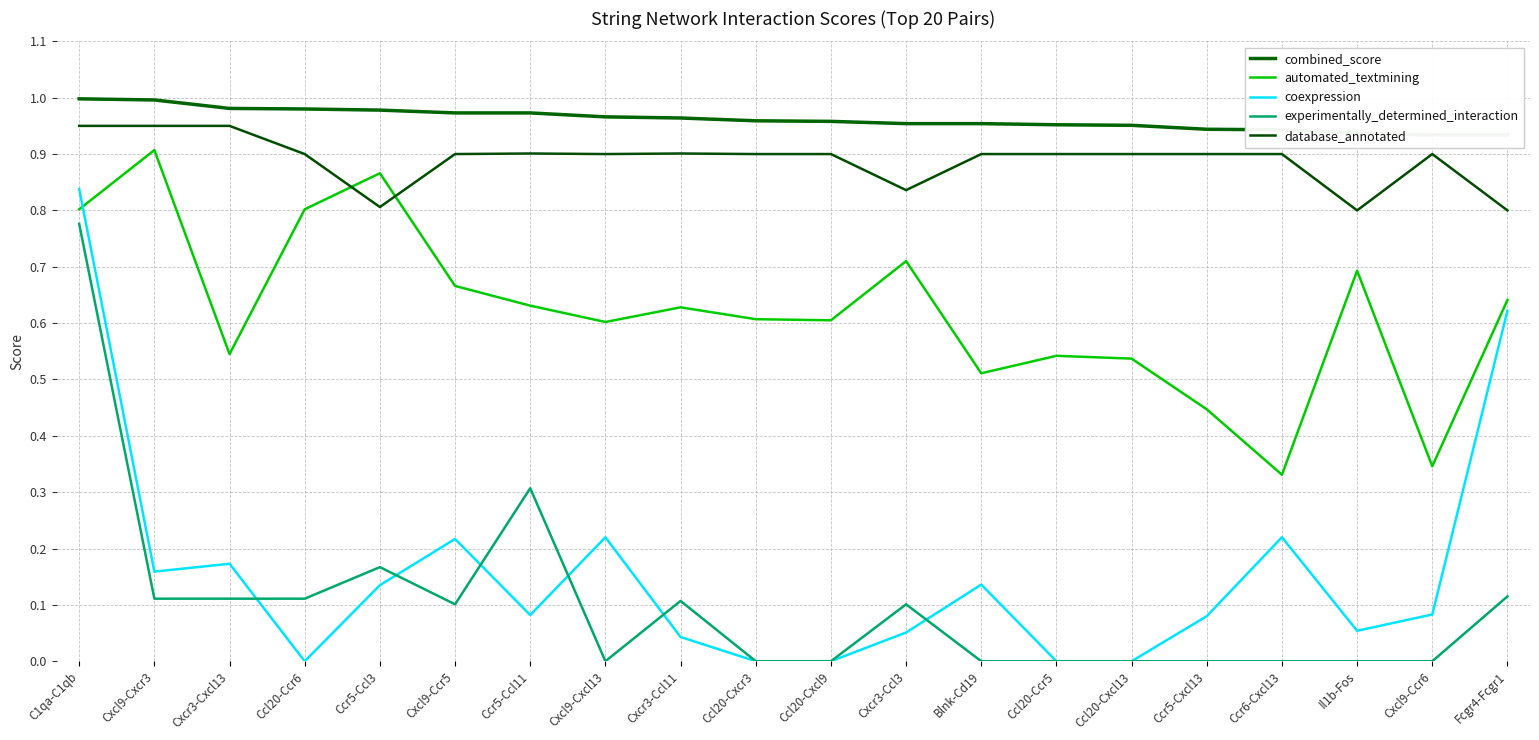

Rank the categories by experimentally_determined_interaction value from highest to lowest.

C1qa-C1qb, Ccr5-Ccl11, Ccr5-Ccl3, Fcgr4-Fcgr1, Cxcl9-Cxcr3, Cxcr3-Cxcl13, Ccl20-Ccr6, Cxcr3-Ccl11, Cxcl9-Ccr5, Cxcr3-Ccl3, Cxcl9-Cxcl13, Ccl20-Cxcr3, Ccl20-Cxcl9, Blnk-Cd19, Ccl20-Ccr5, Ccl20-Cxcl13, Ccr5-Cxcl13, Ccr6-Cxcl13, Il1b-Fos, Cxcl9-Ccr6